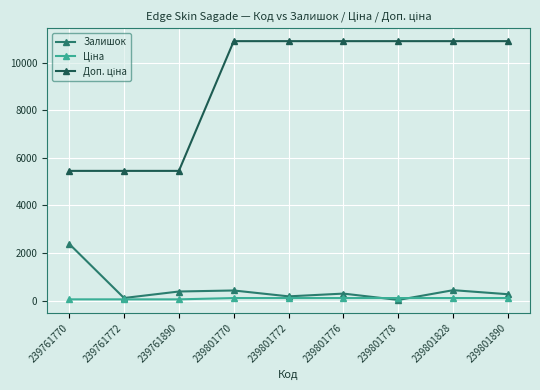

Is it true that Залишок equals 30.0 at 239801778?

True